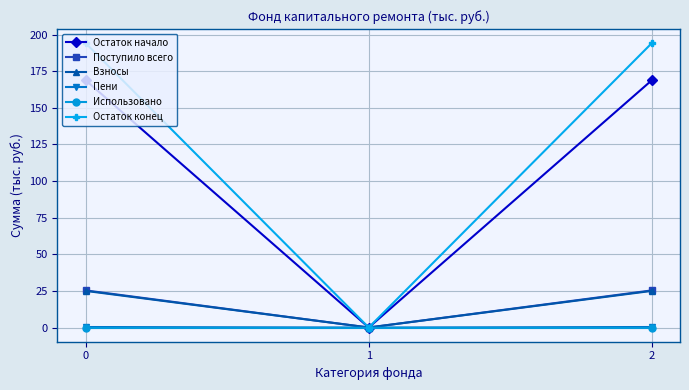

The Использовано series shows 0.0 at 0. True or false?

True